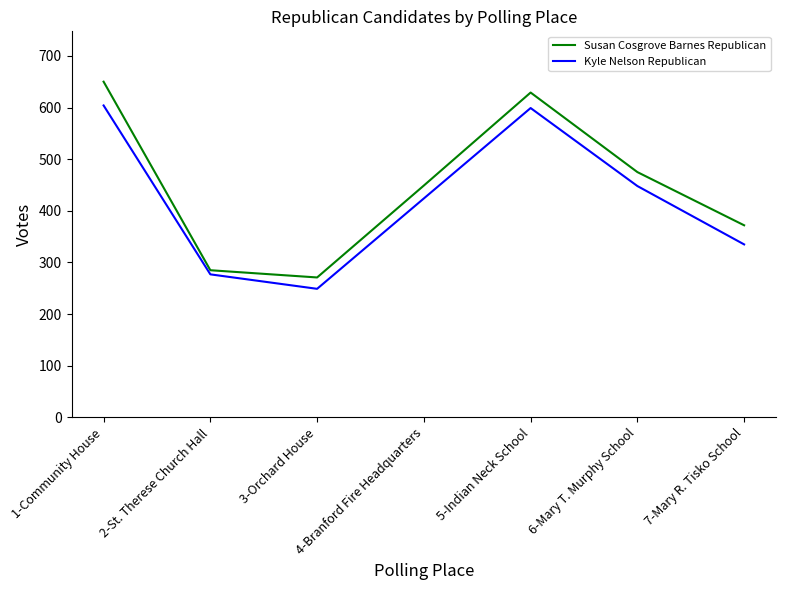

What is the sum of all Susan Cosgrove Barnes Republican values?

3131